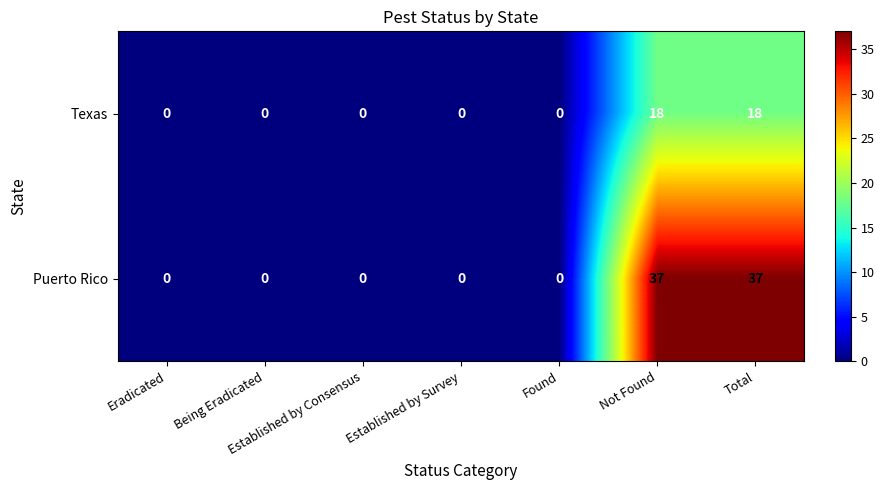

What is the difference between the maximum and minimum values in the Puerto Rico series?

37